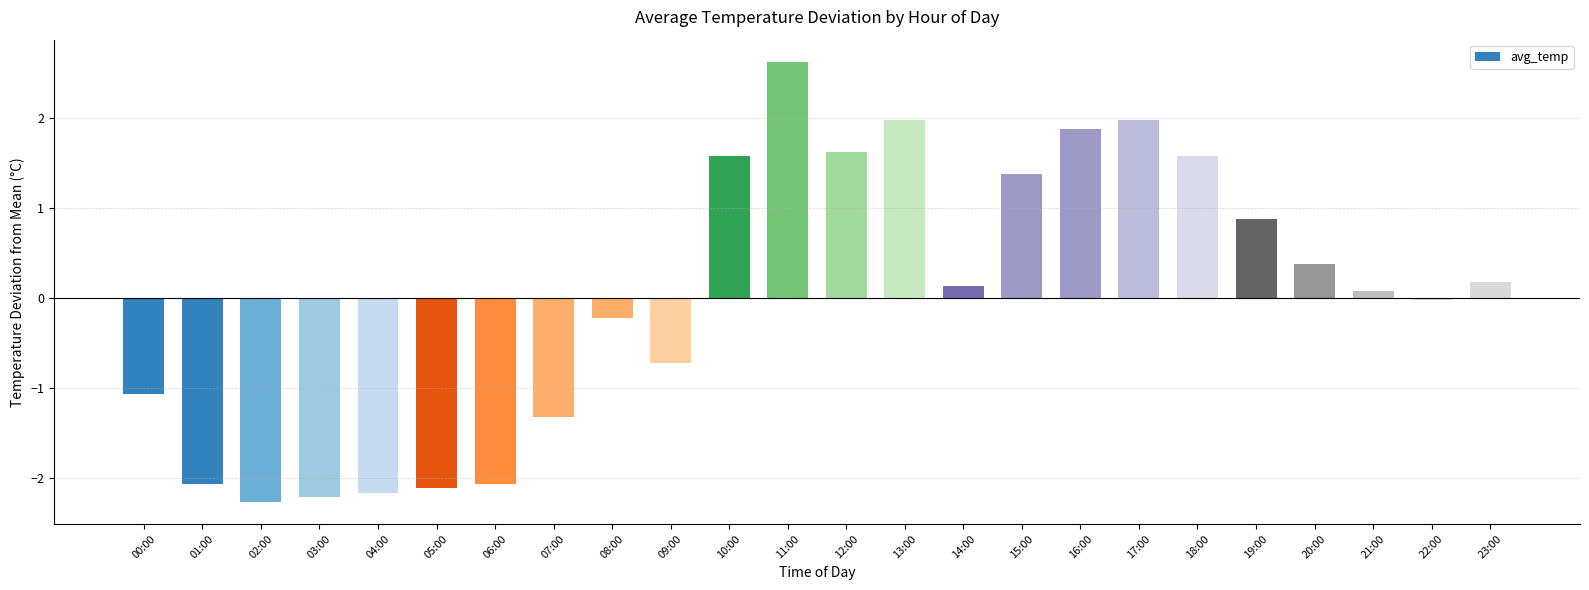

Which label corresponds to the smallest value in the chart?

02:00